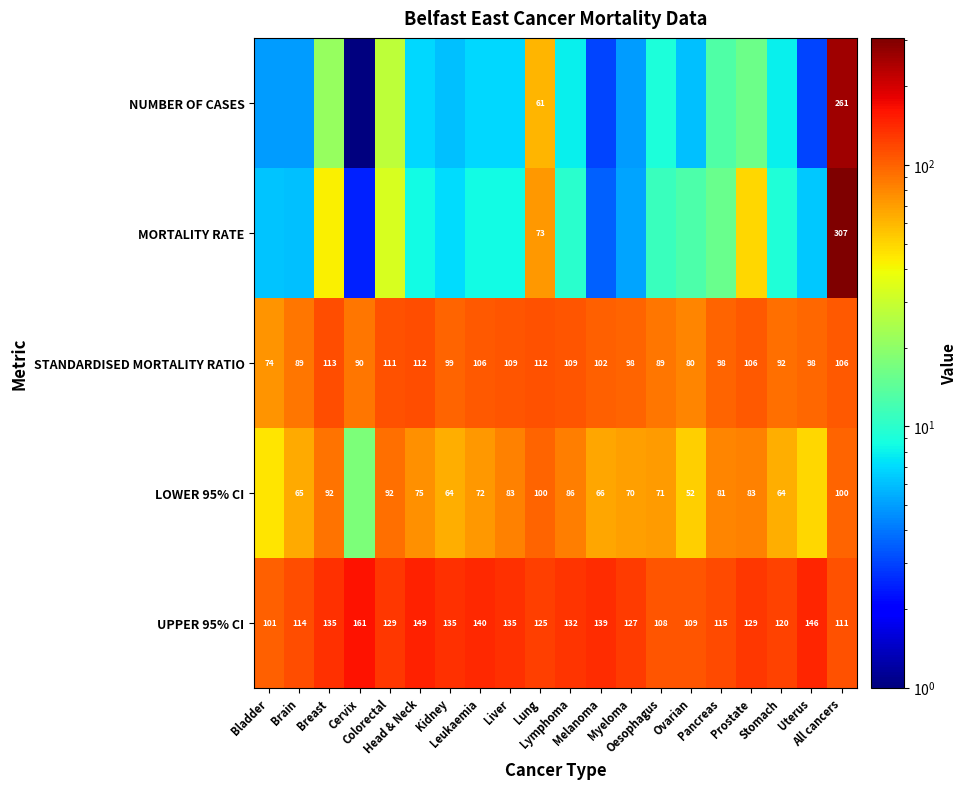

What is the smallest value displayed?

1.0